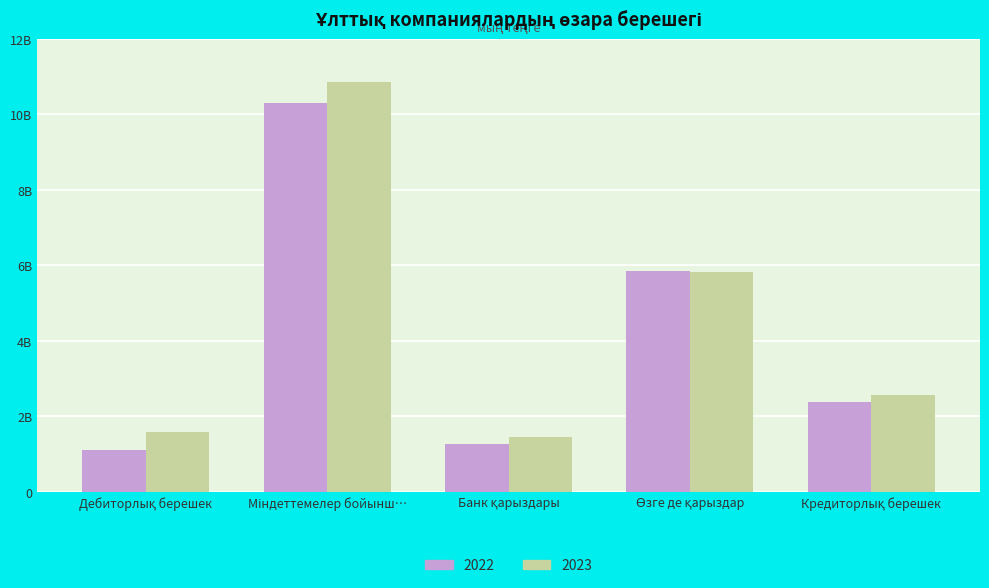

Are the bars horizontal?

No